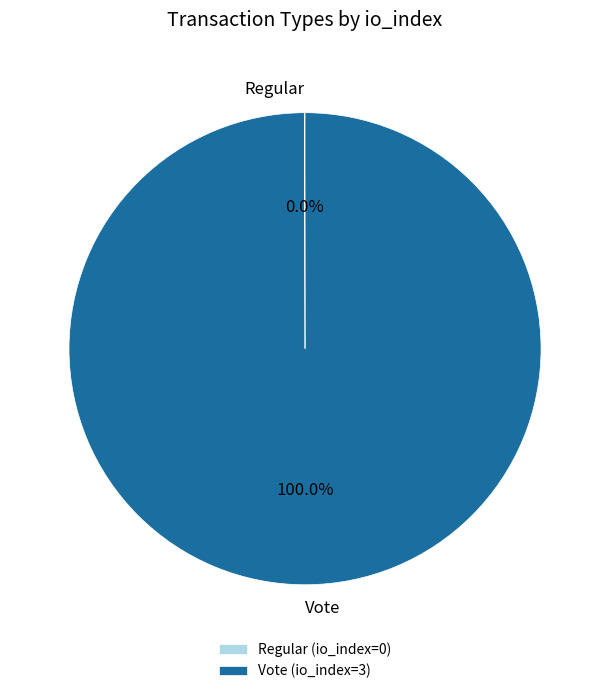

Is there a majority slice in this chart?

Yes